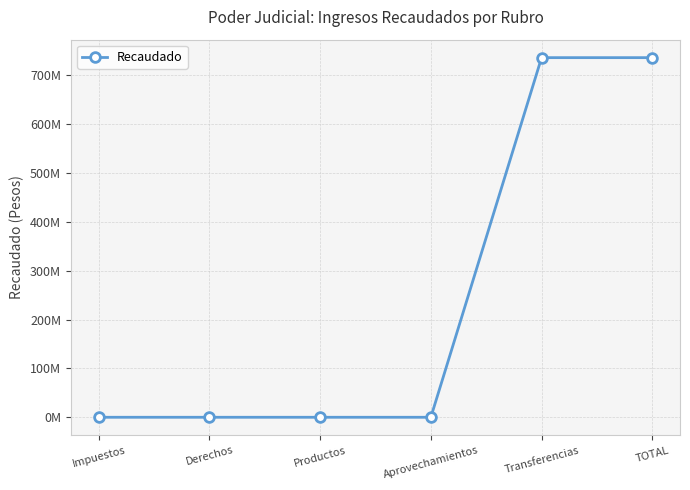

Count the number of data series in this chart.

1